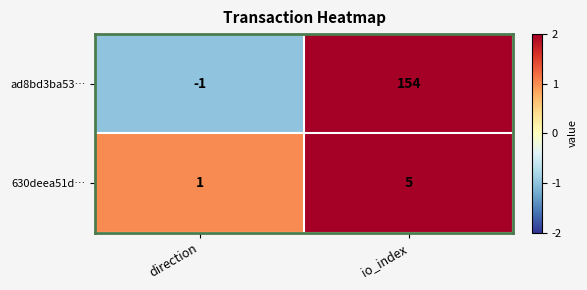

Which series changed the most between direction and io_index?

ad8bd3ba53…